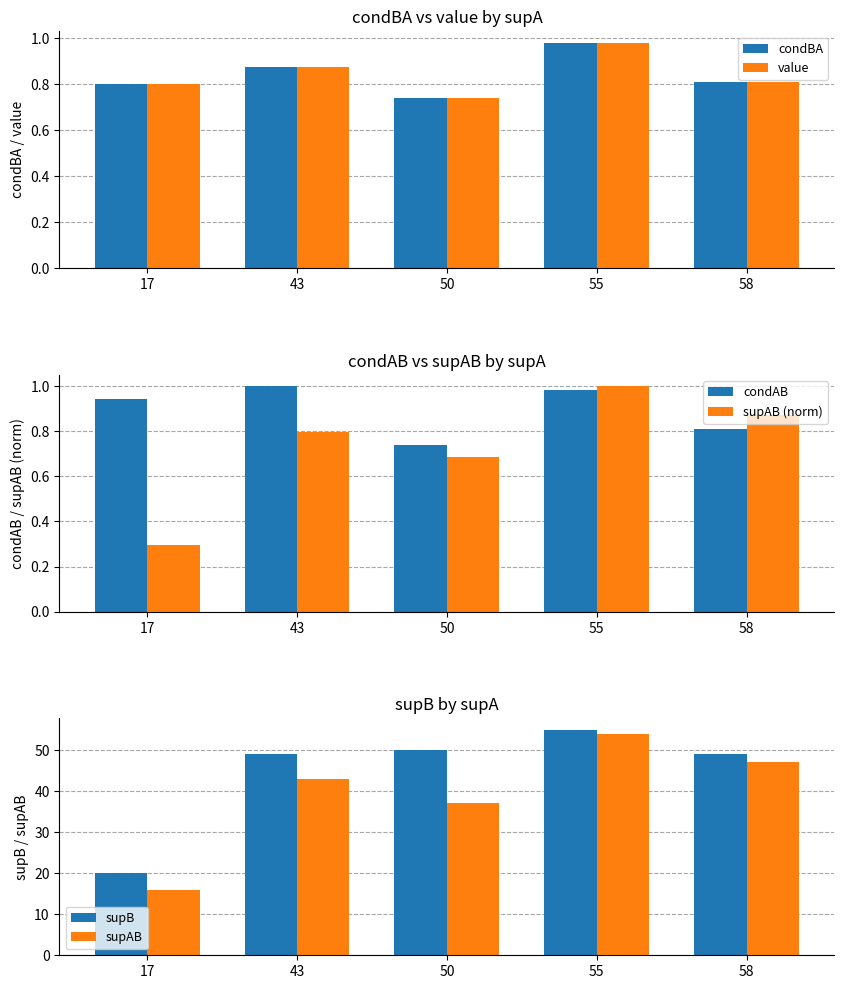

What is the value of the supAB (norm) bar at the 5th from the left?

0.9